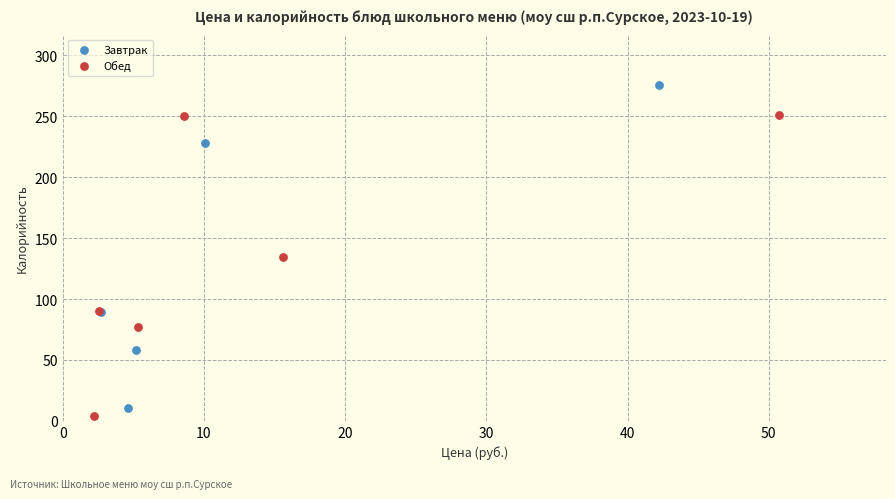

Which series contains the lowest Y value?

Обед